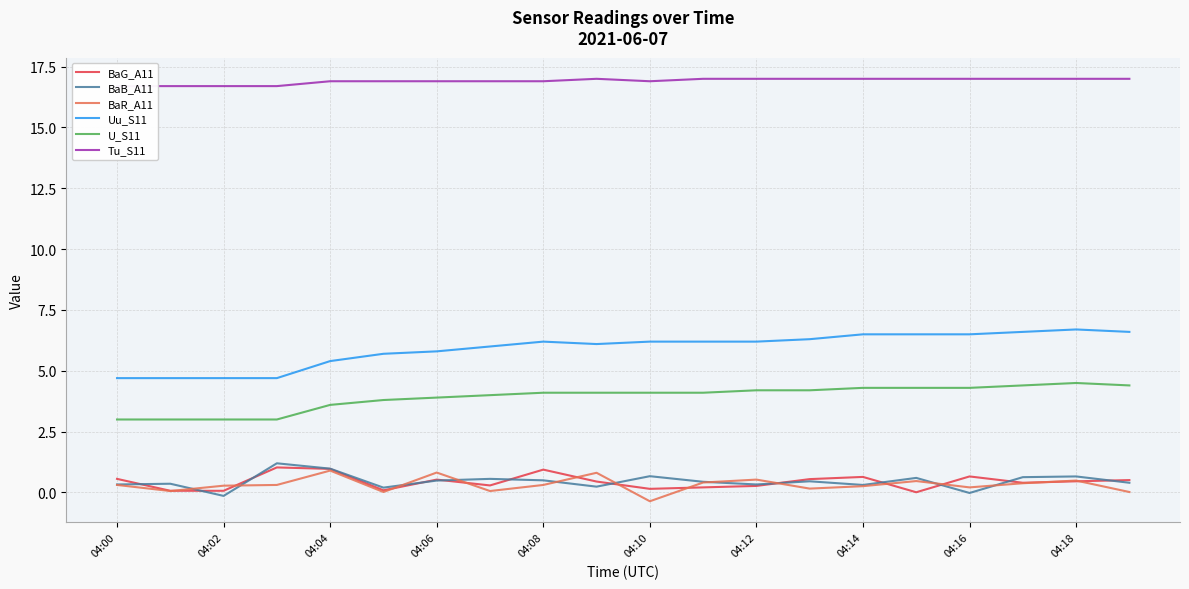

List the series in order of their peak value, lowest first.

BaR_A11, BaG_A11, BaB_A11, U_S11, Uu_S11, Tu_S11